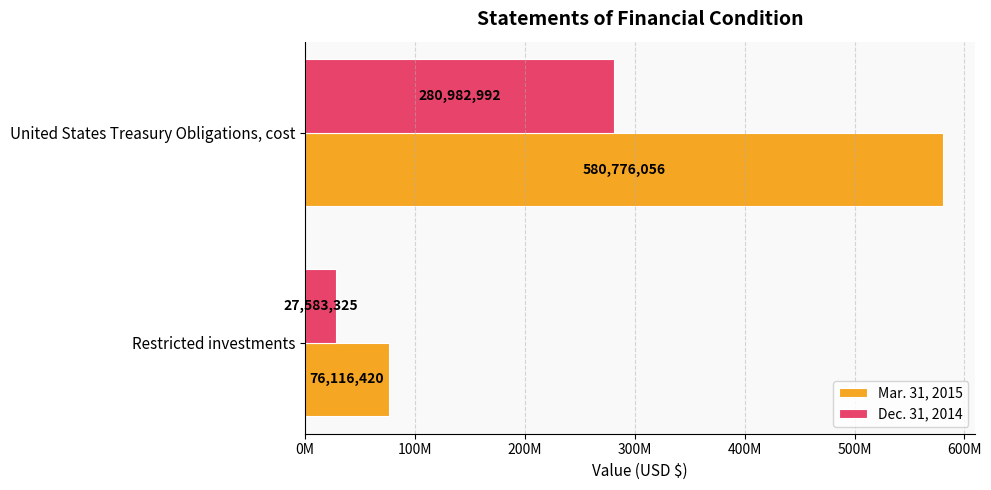

What are all the series names shown in the legend?

Mar. 31, 2015, Dec. 31, 2014